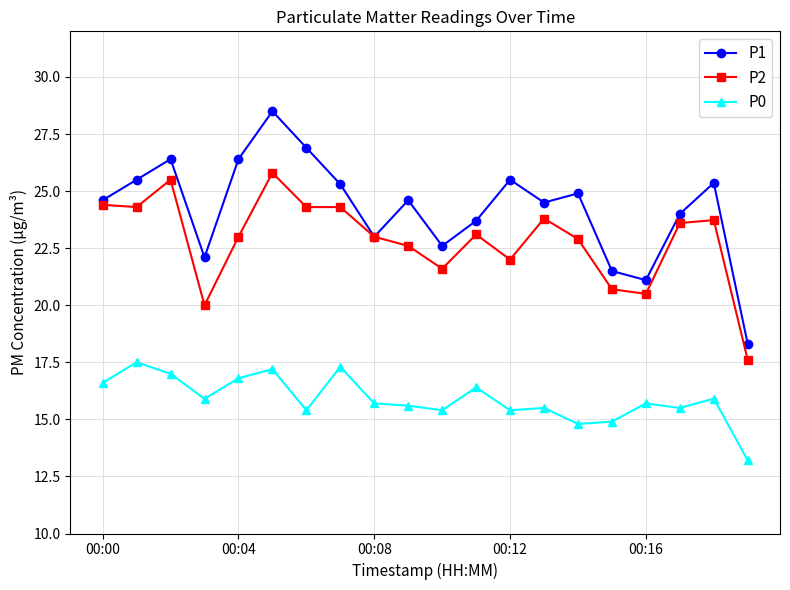

How many lines are shown in the chart?

3